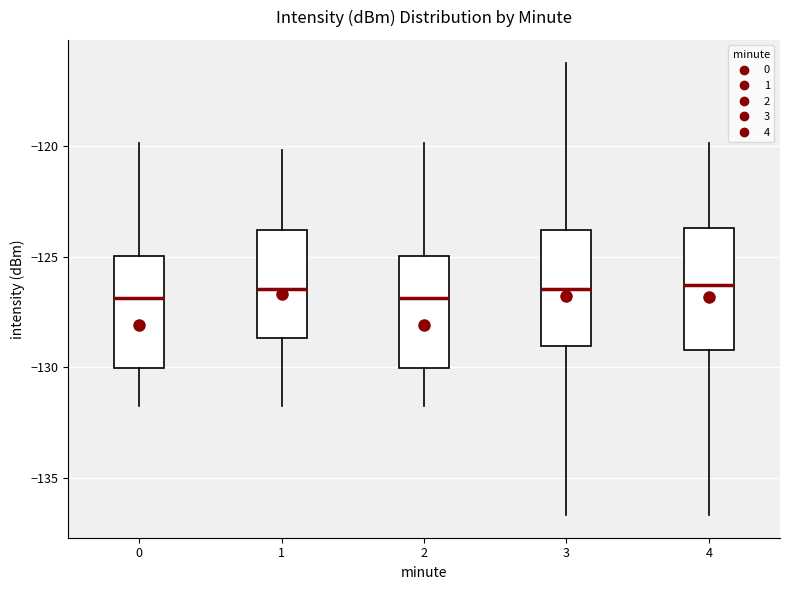

Reading left to right, transcribe this box plot: for each box, give where its median line is, the range the box spans, and where its two whiskers end, as read against the y-axis. The values are not printed on the chart, so give them approximately, as read against the axis.

0: median -127.0, box -130.0 to -125.0, whiskers -131.5 to -120.0
1: median -126.5, box -128.5 to -124.0, whiskers -131.5 to -120.0
2: median -127.0, box -130.0 to -125.0, whiskers -131.5 to -120.0
3: median -126.5, box -129.0 to -124.0, whiskers -136.5 to -116.0
4: median -126.5, box -129.0 to -123.5, whiskers -136.5 to -120.0